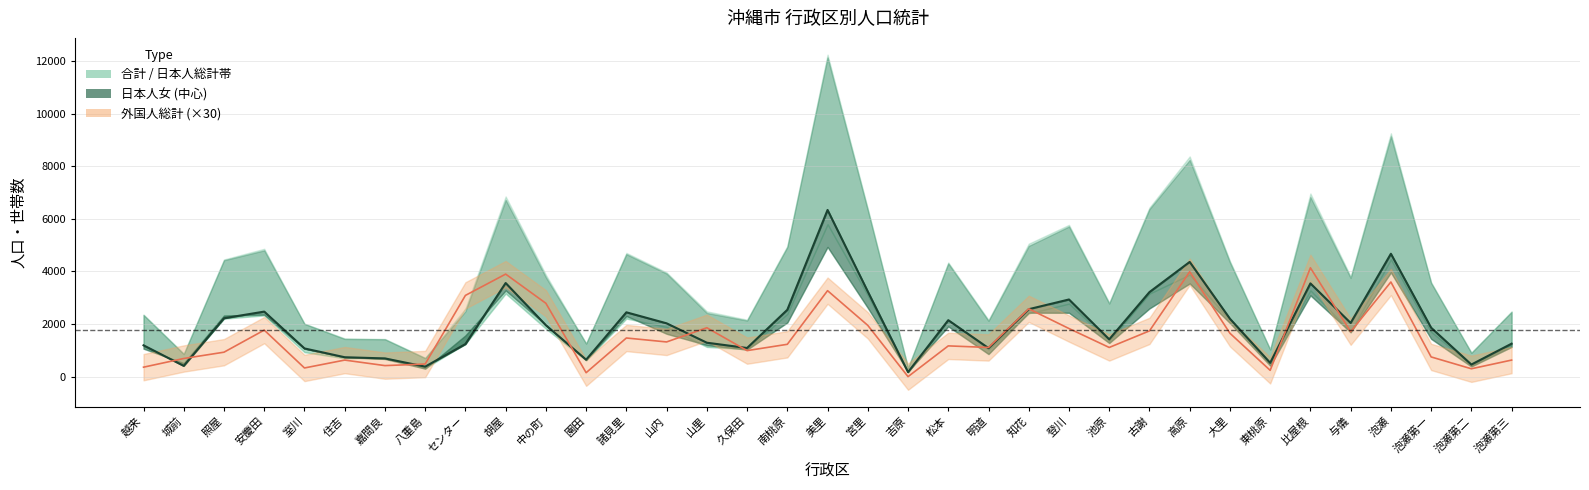

What value does the 外国人総計 (×30) series have at 住吉, to the nearest 10?

630